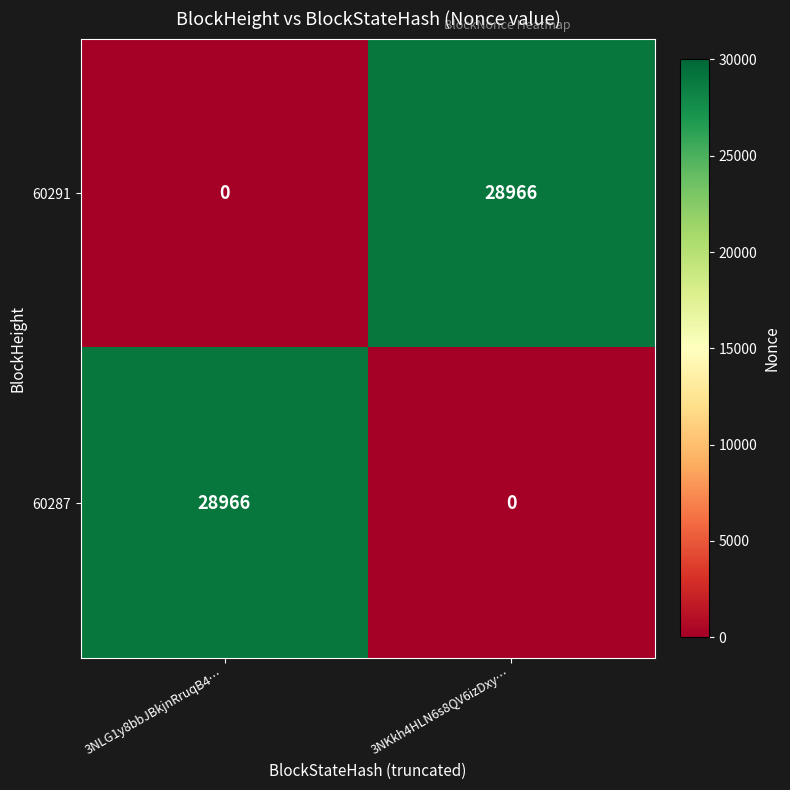

What is the spread (max minus min) of values at 3NLG1y8bbJBkjnRruqB4…?

28966